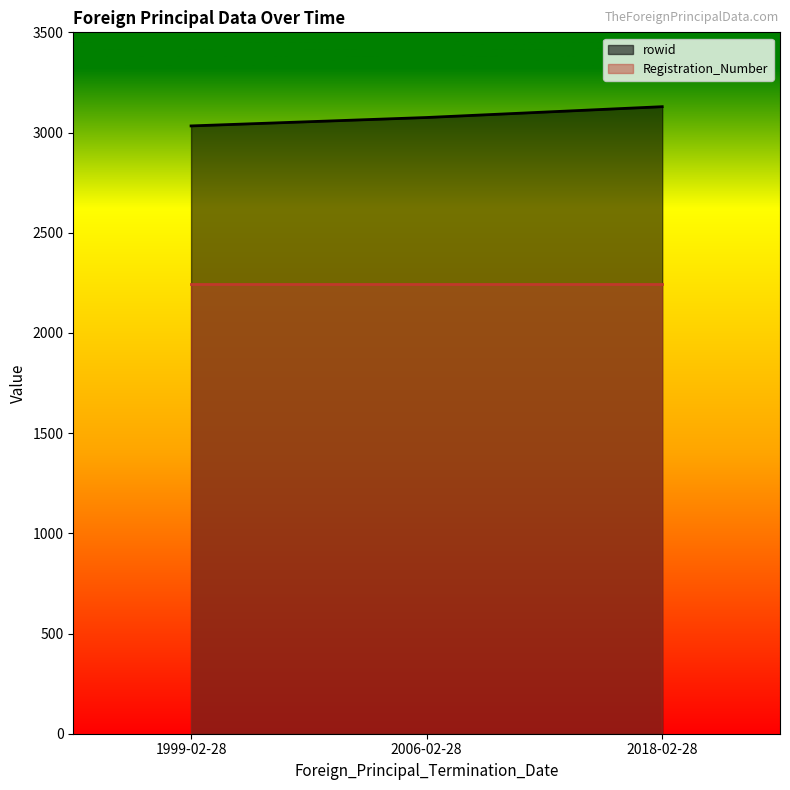

What is the average value?

3079